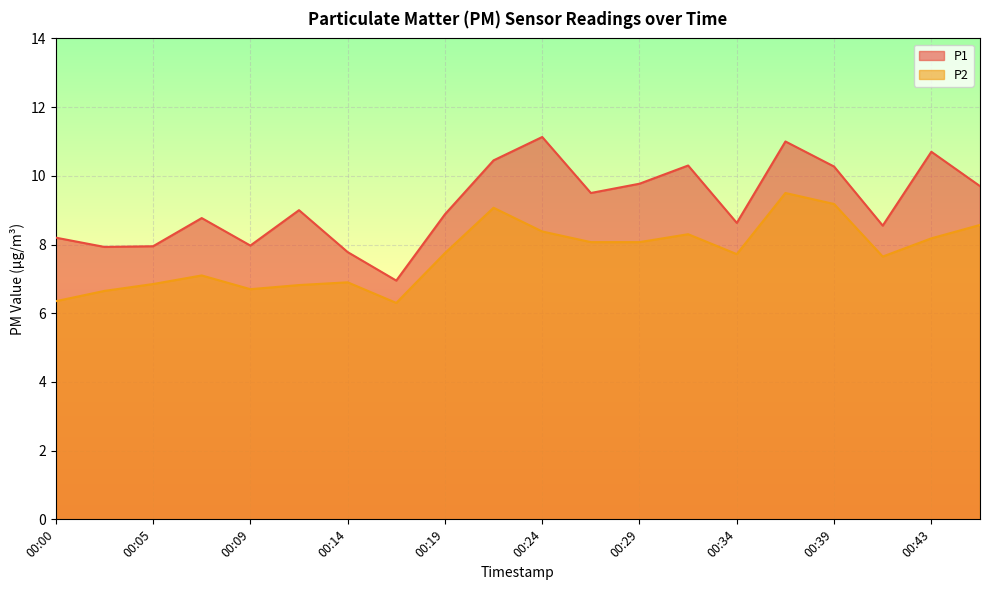

Which category has the lowest value in the P1 series?

00:17